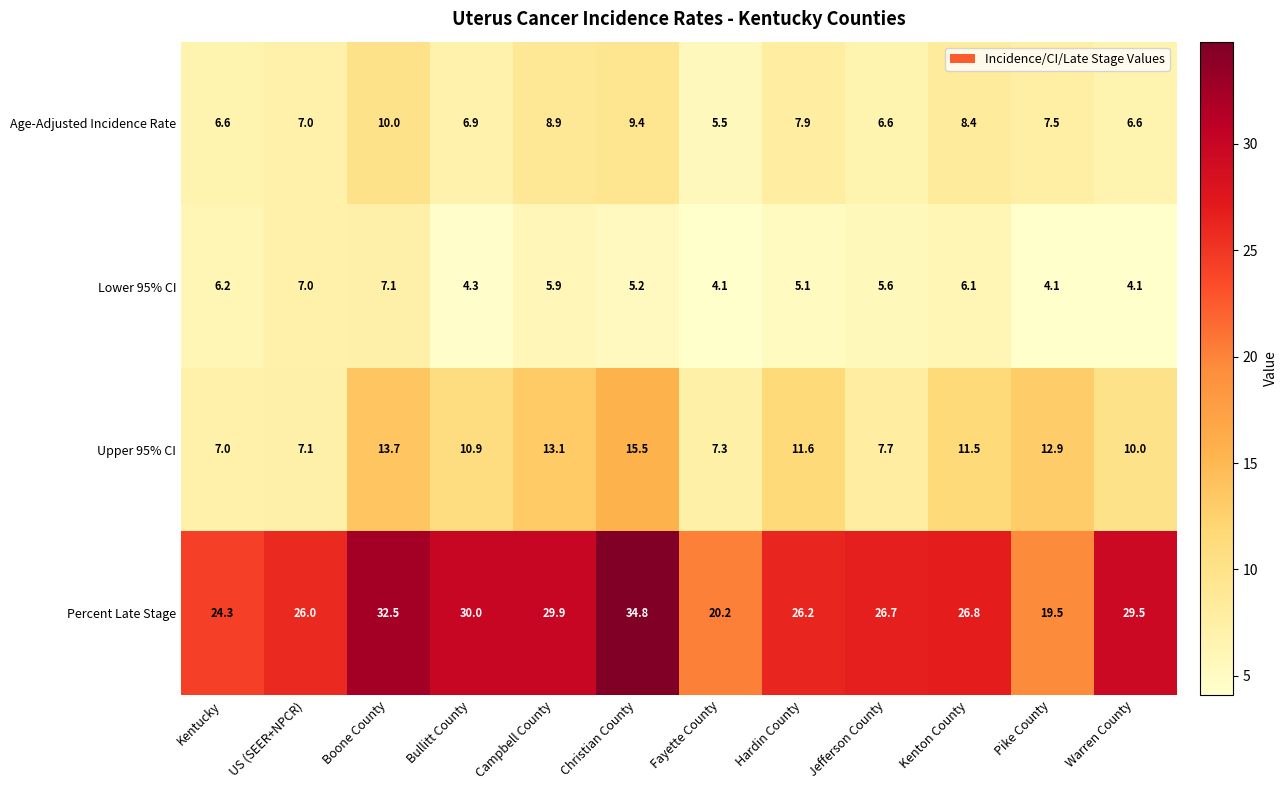

The Upper 95% CI series shows 5.3 at Kenton County. True or false?

False